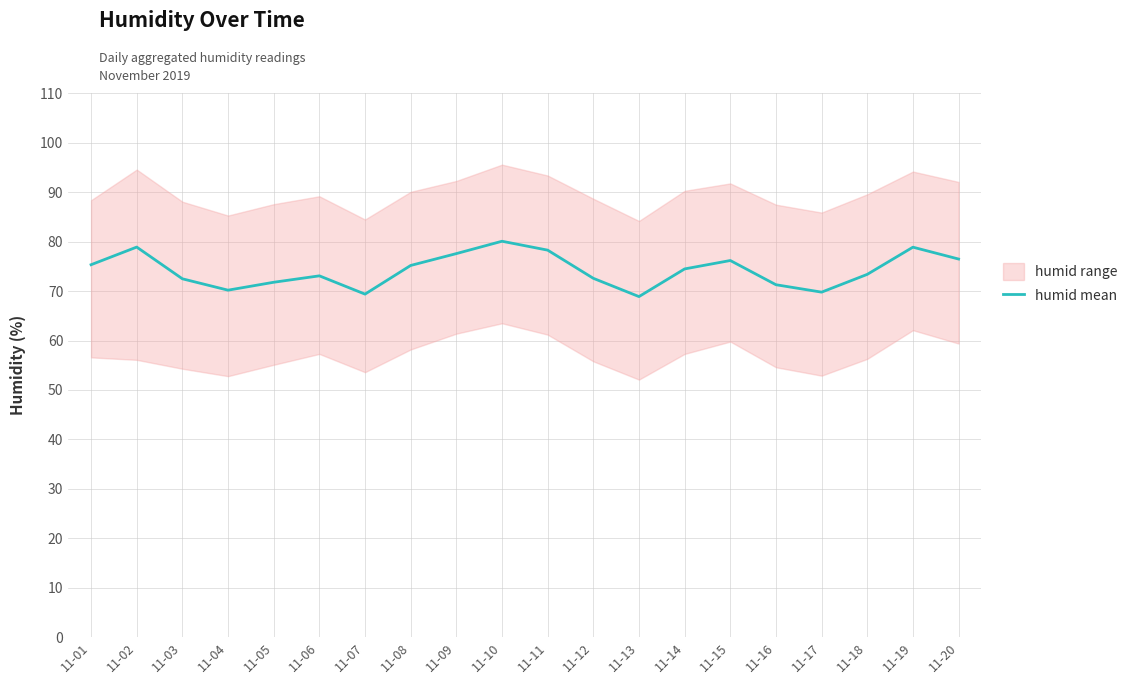

At which category does the chart reach its peak across all series?

11-10